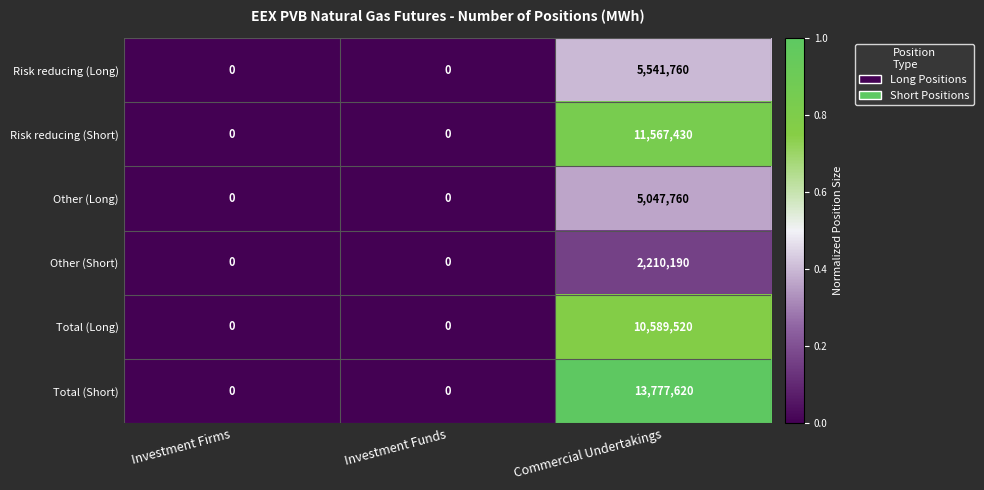

What is the maximum value shown in the chart?

13777620